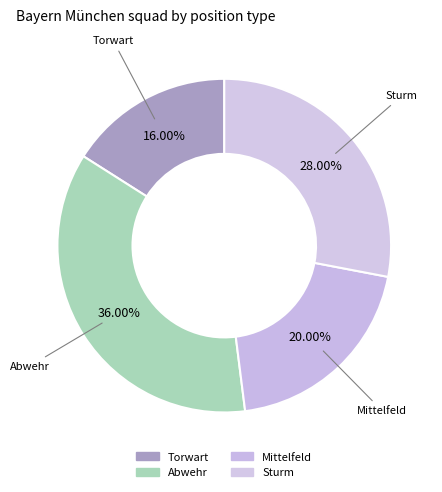

How many segments does this pie chart have?

4